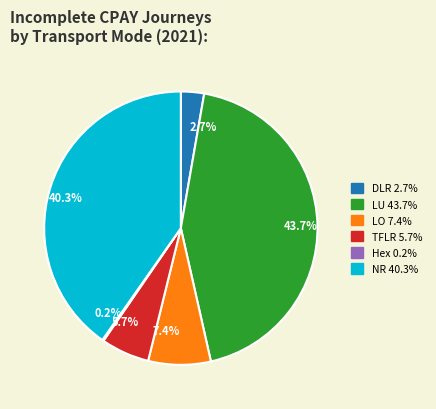

Which category has the biggest portion of the pie?

43.7%